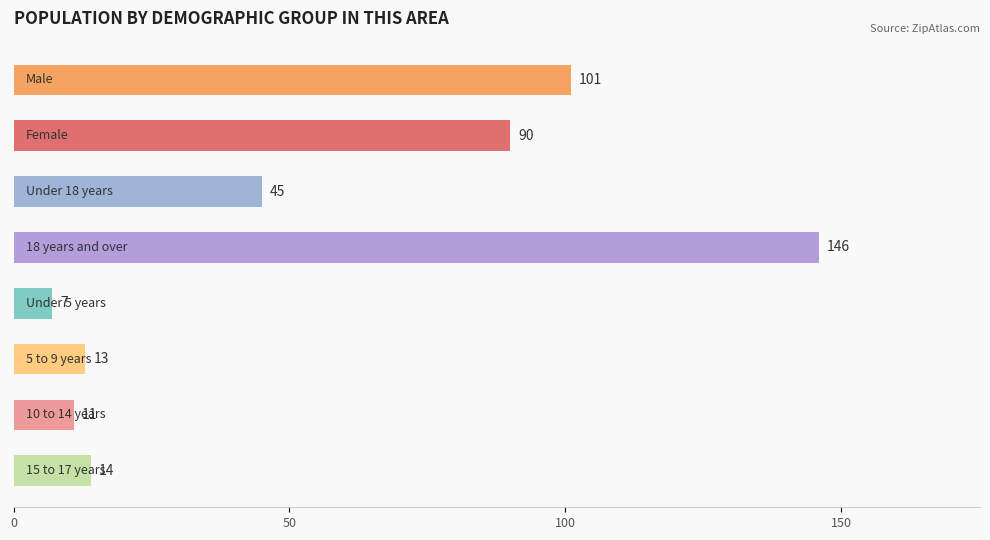

What is the value of the 5th bar from the top?

7